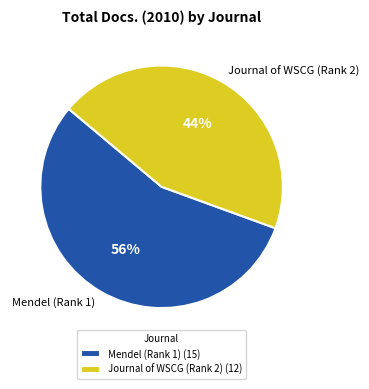

Which slice is the largest?

Mendel (Rank 1)